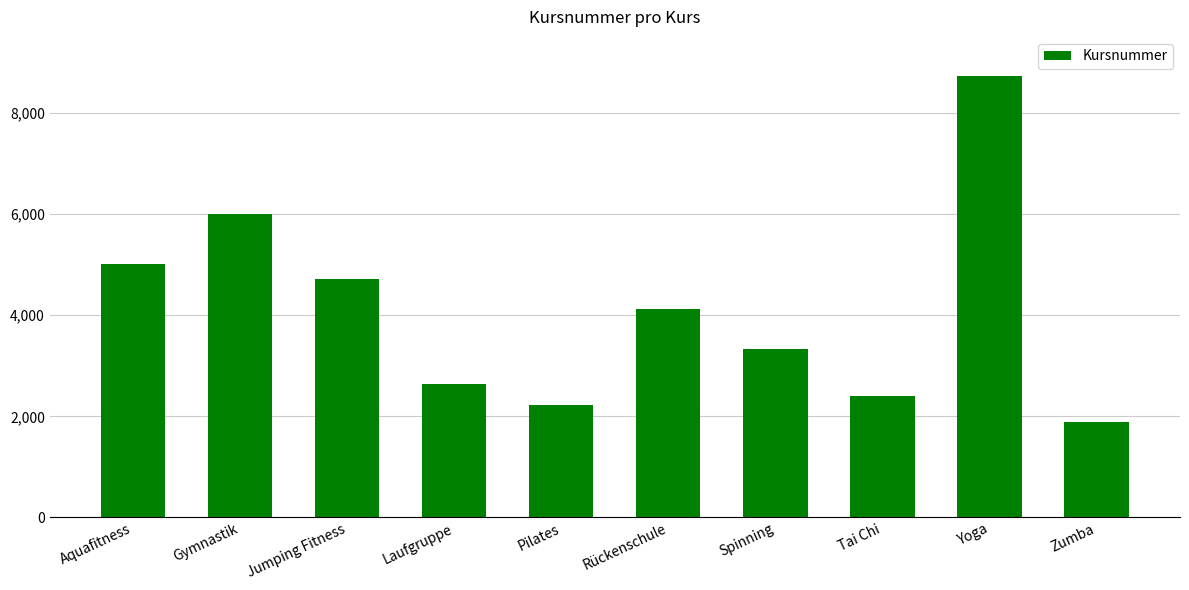

Where is the data nearest to the value 5302?

Aquafitness